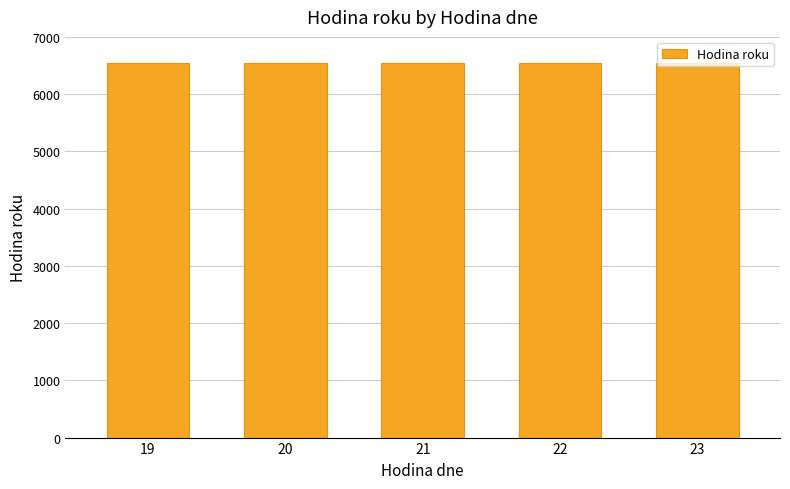

How many values are between 6548 and 6550?

3